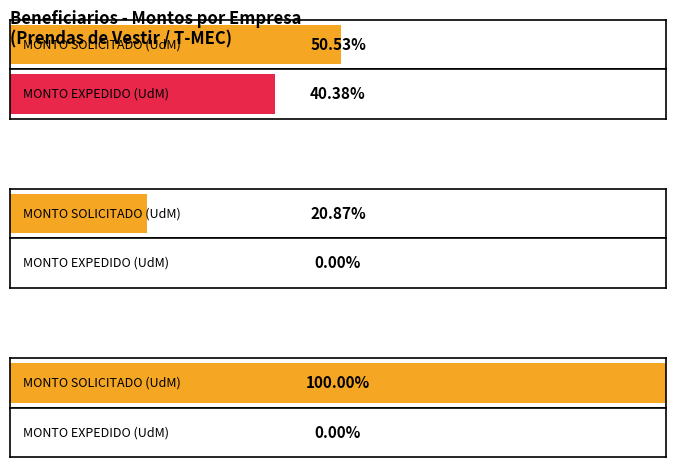

What is the approximate value of MONTO SOLICITADO (UdM) at TOPJEAN 8, to the nearest 50?

600